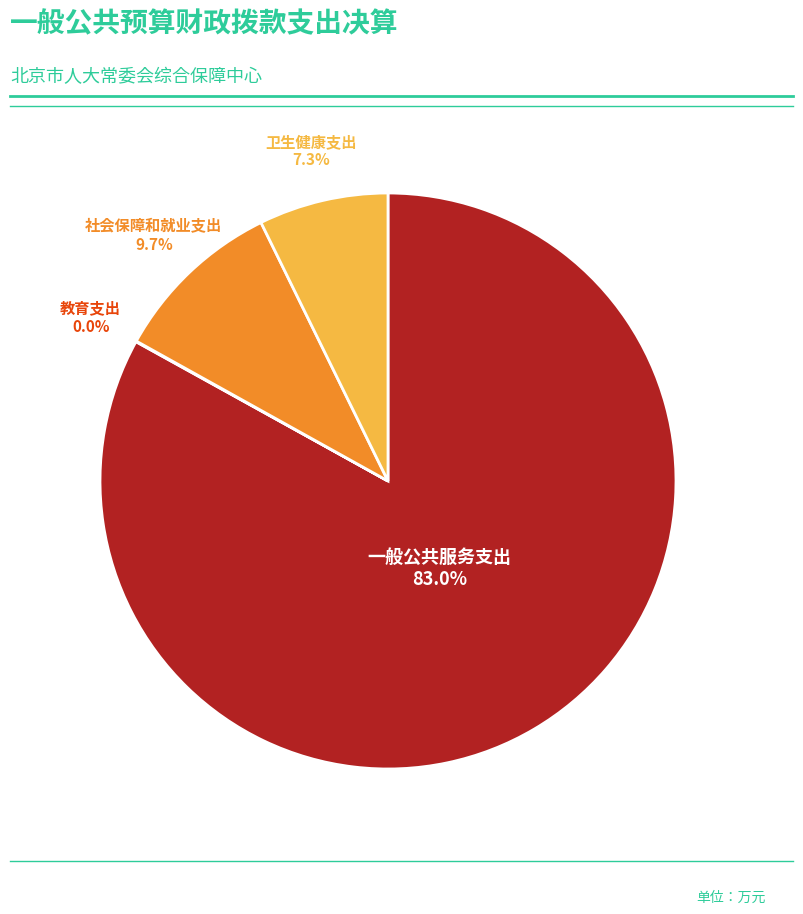

To the nearest percent, what is the average slice percentage?

25%